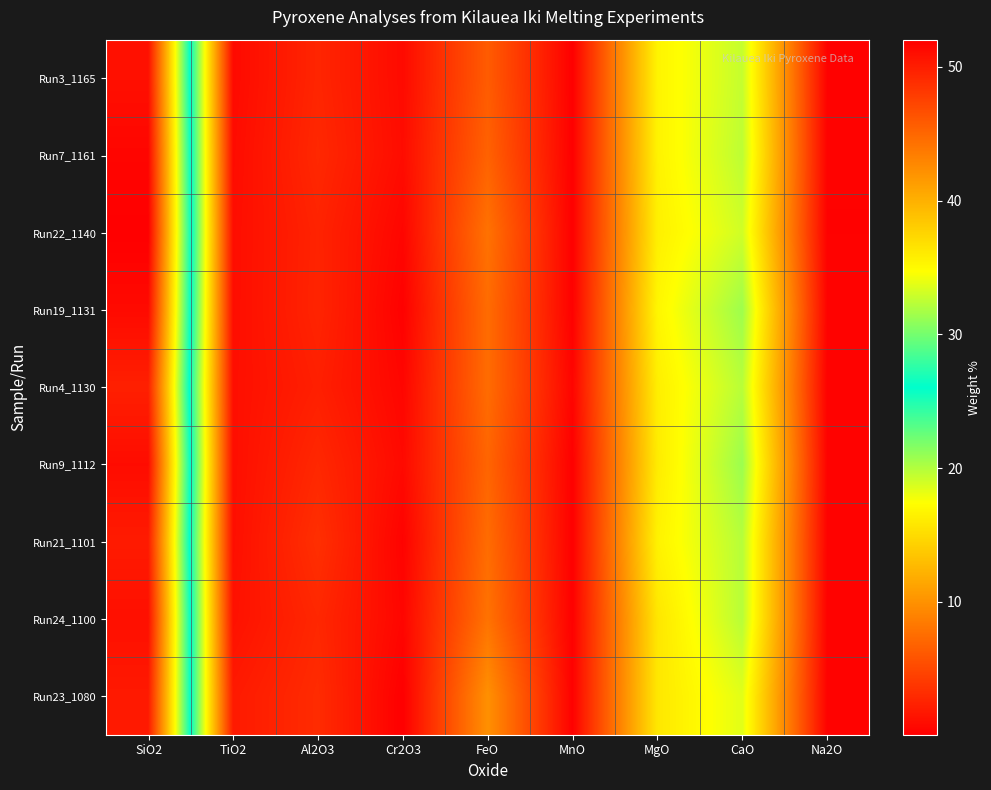

Rank the series by their maximum value, from lowest to highest.

Run4_1130, Run21_1101, Run23_1080, Run3_1165, Run24_1100, Run9_1112, Run19_1131, Run7_1161, Run22_1140